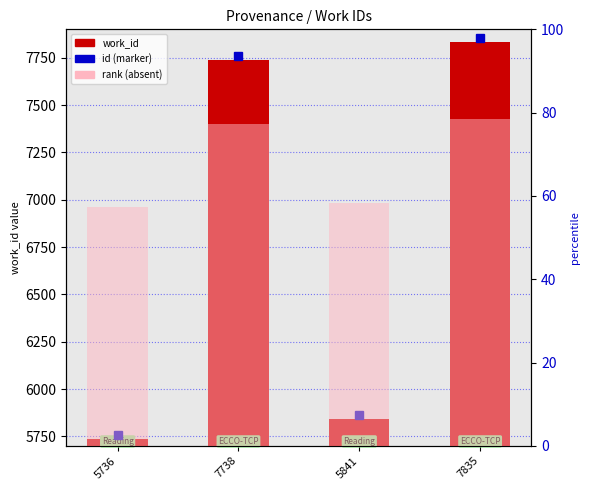

Which label corresponds to the largest value in the chart?

7835